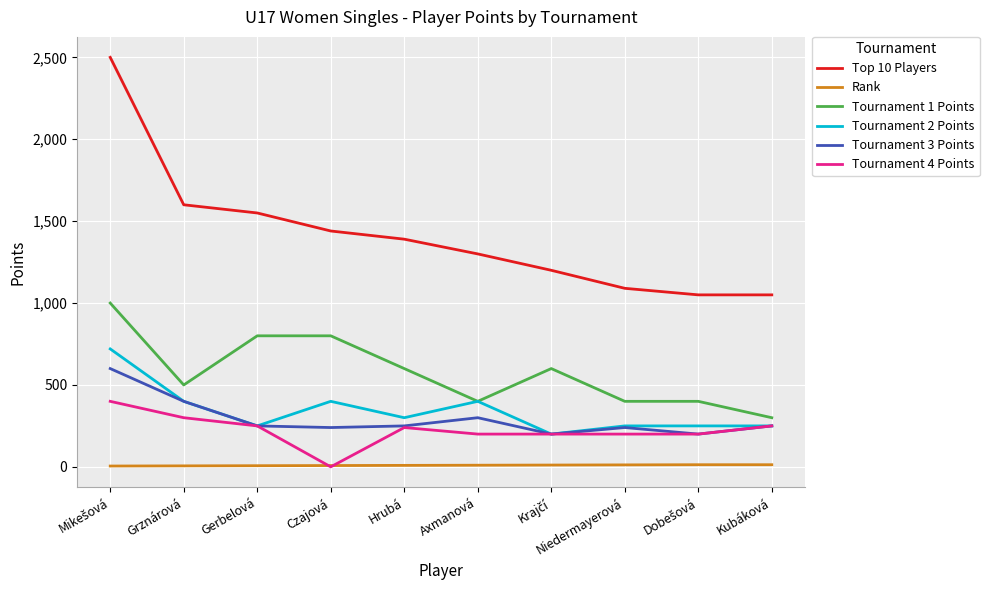

What is the greatest value displayed?

2500